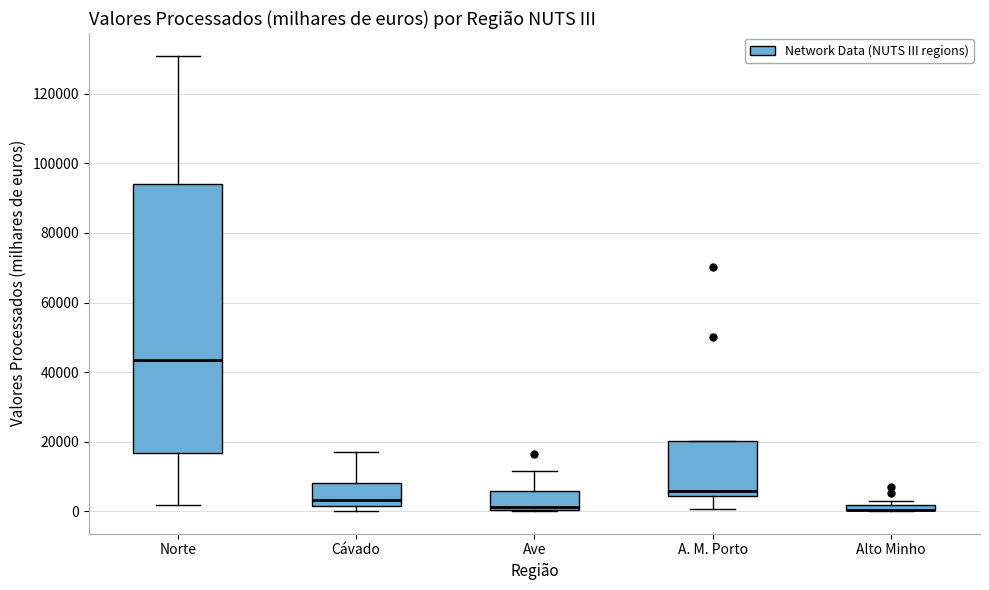

Where does the lower whisker of the box for A. M. Porto end on the y-axis? The values are not printed on the chart, so give them approximately, as read against the axis.

0